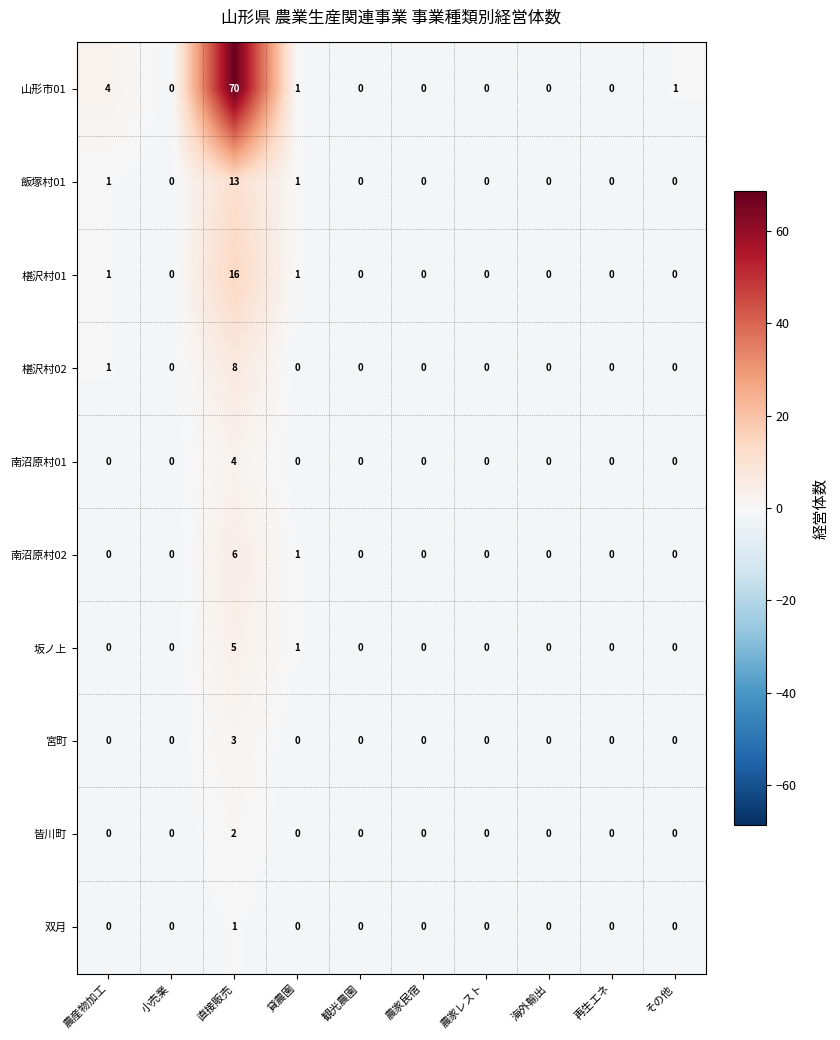

Which series has the widest spread of values?

山形市01